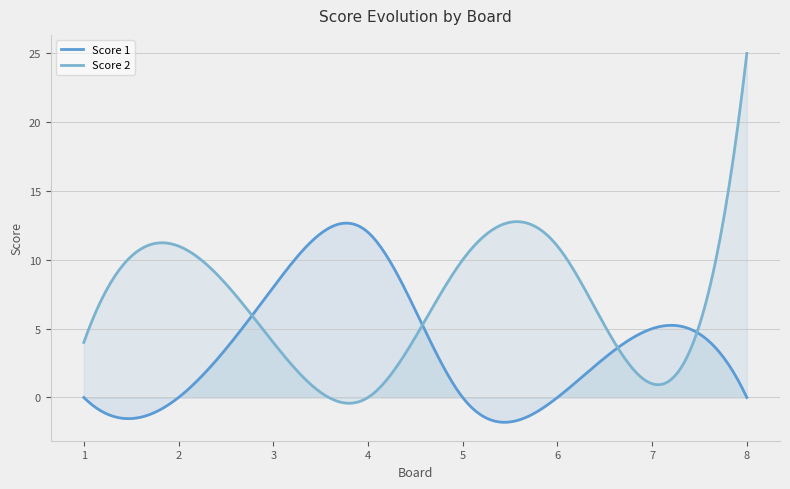

Where do Score 1 and Score 2 first cross each other?

2 and 3